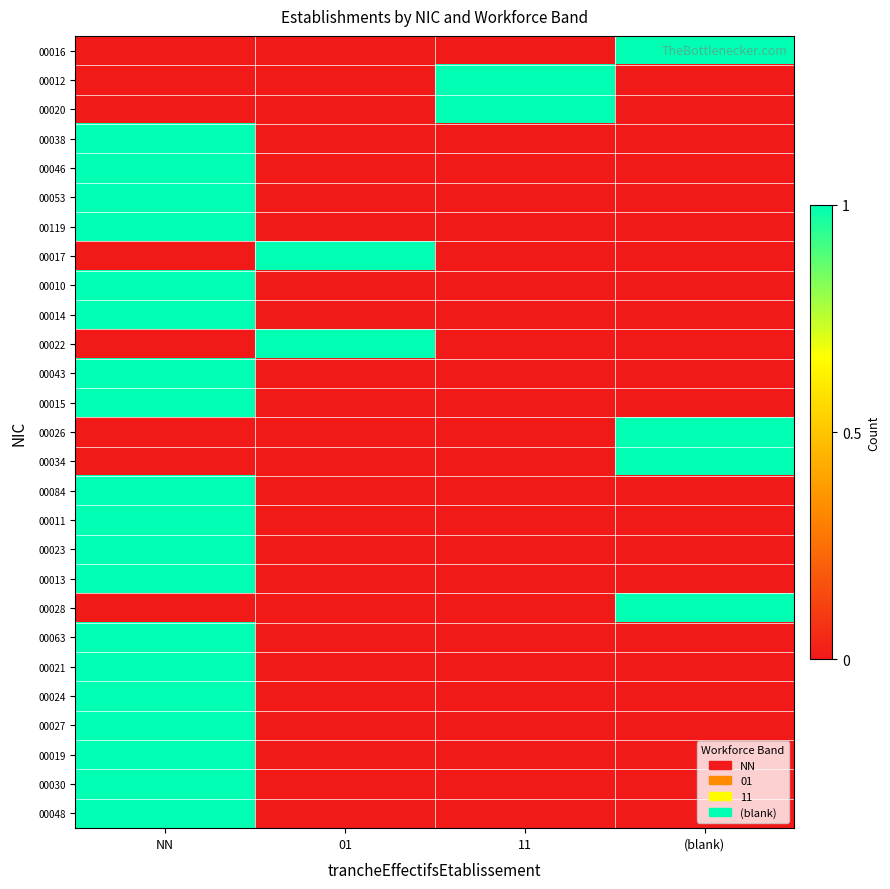

Which has a higher value, NN or 01?

NN